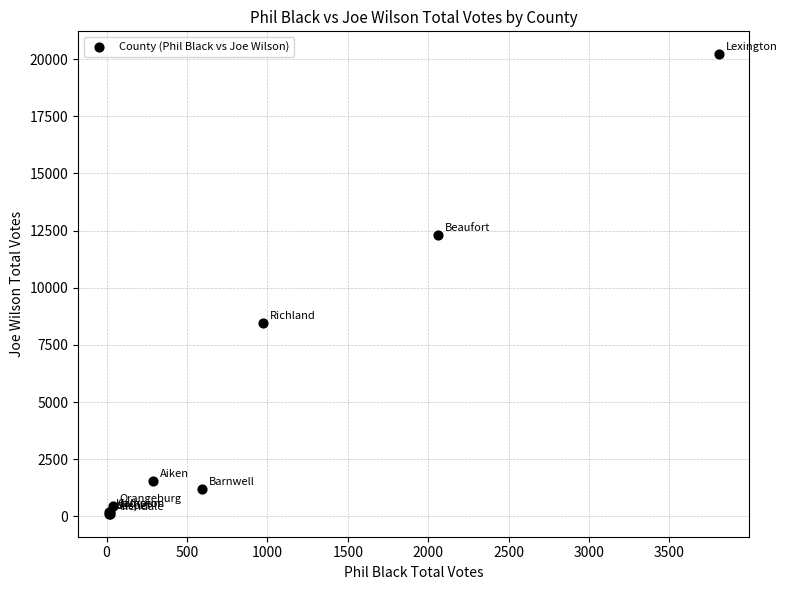

What Y value in the scatter plot is closest to 10162?

8443